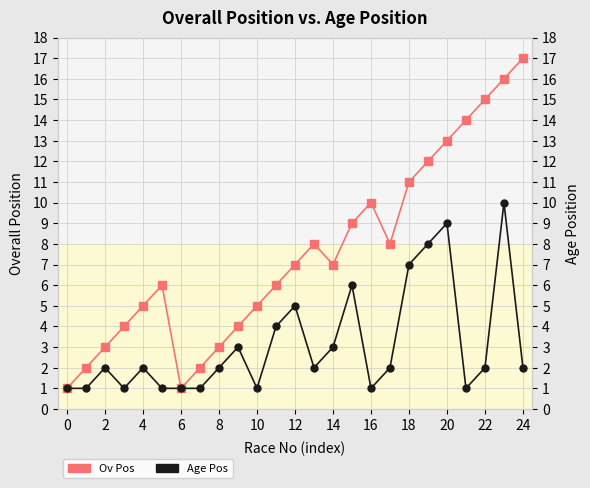

List the series in order of their overall mean, highest first.

Ov Pos, Age Pos